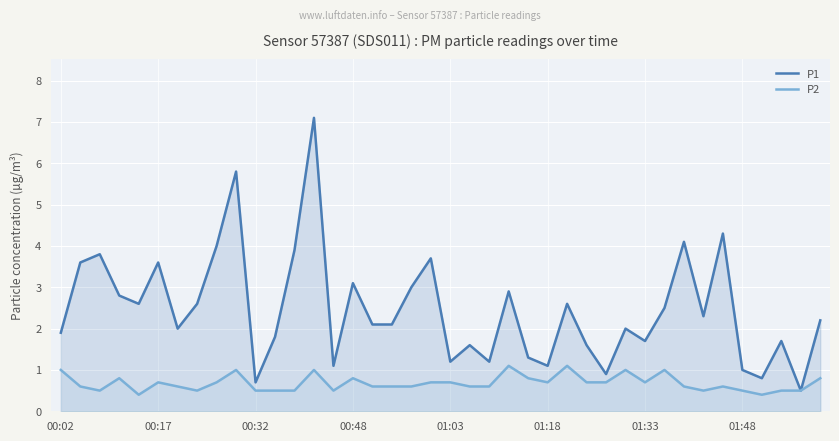

Count the number of data series in this chart.

2